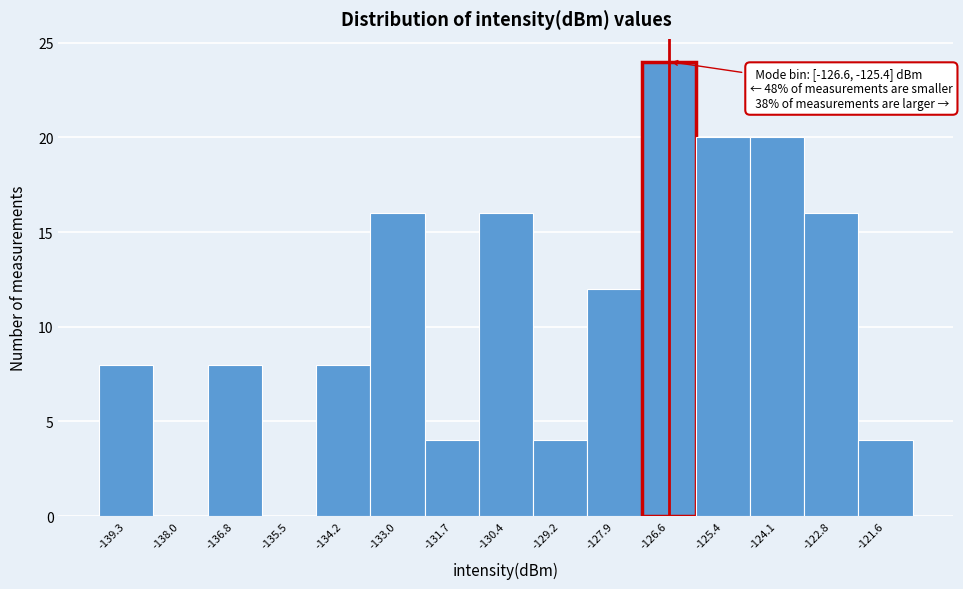

Reading left to right, extract all data points from this chart.

-139.3=8	-138.0=0	-136.8=8	-135.5=0	-134.2=8	-133.0=16	-131.7=4	-130.4=16	-129.2=4	-127.9=12	-126.6=24	-125.4=20	-124.1=20	-122.8=16	-121.6=4